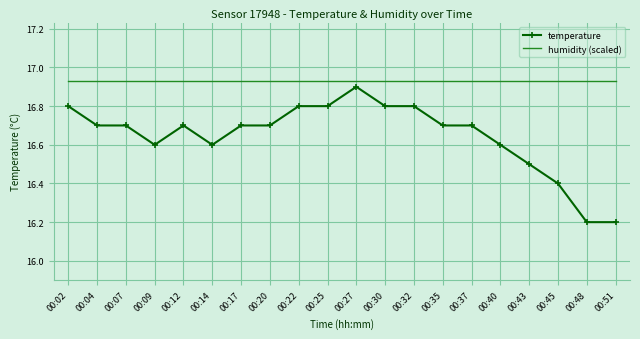

At 00:51, list the series in order from smallest to largest.

temperature, humidity (scaled)